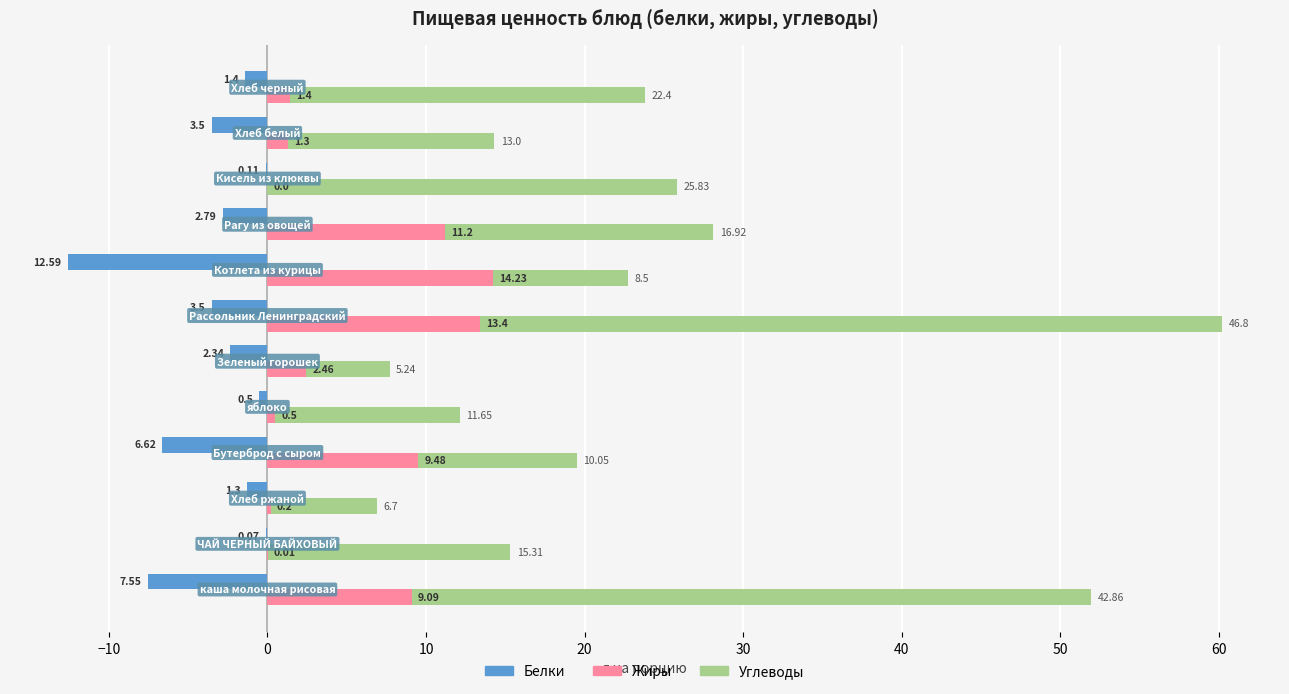

How many values in Жиры are above zero?

11